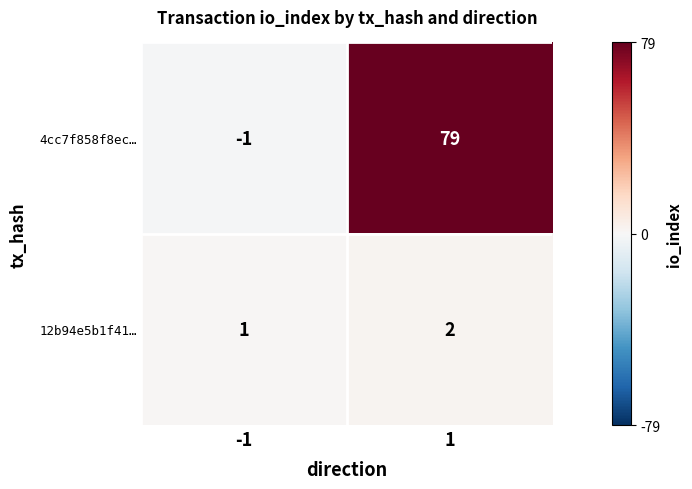

What is the sum of the 12b94e5b1f41… values at -1 and 1?

3